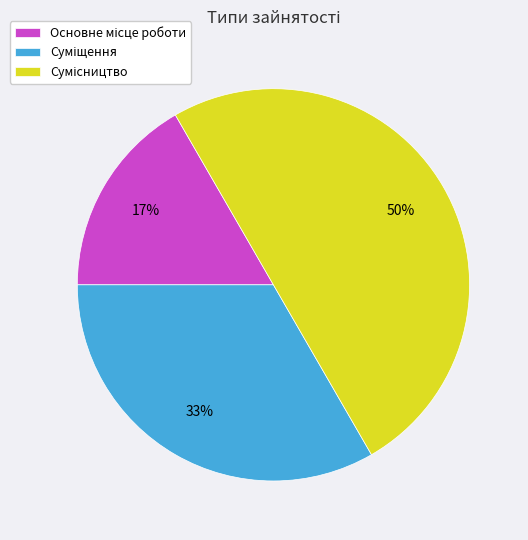

To the nearest percent, what is the average slice percentage?

33%